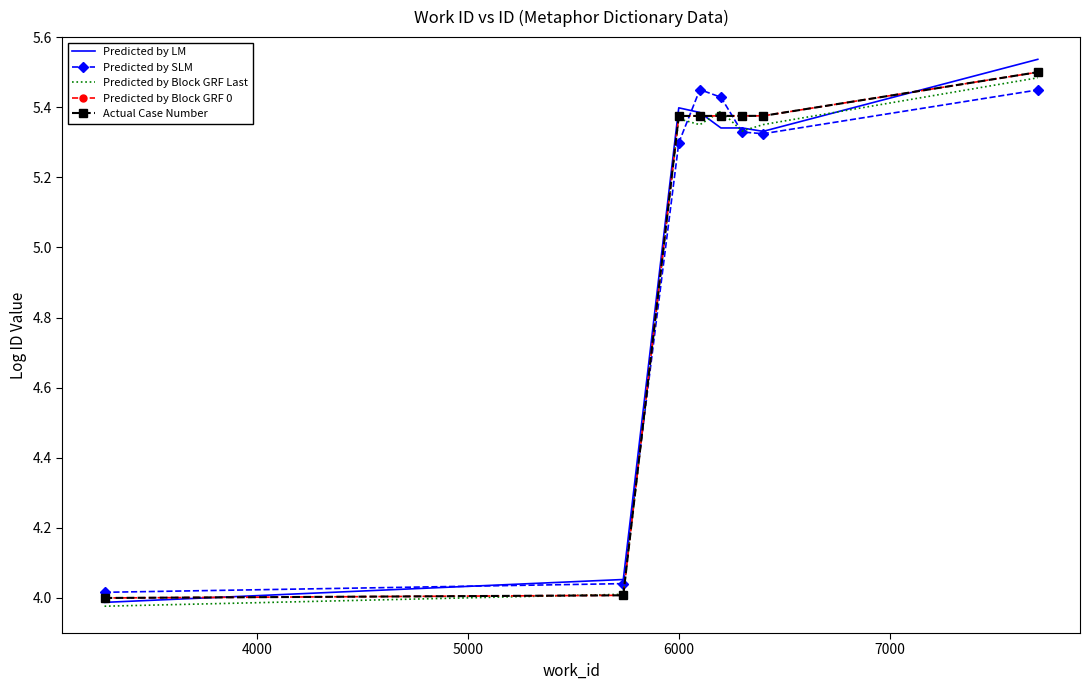

Does the chart have visible grid lines?

No